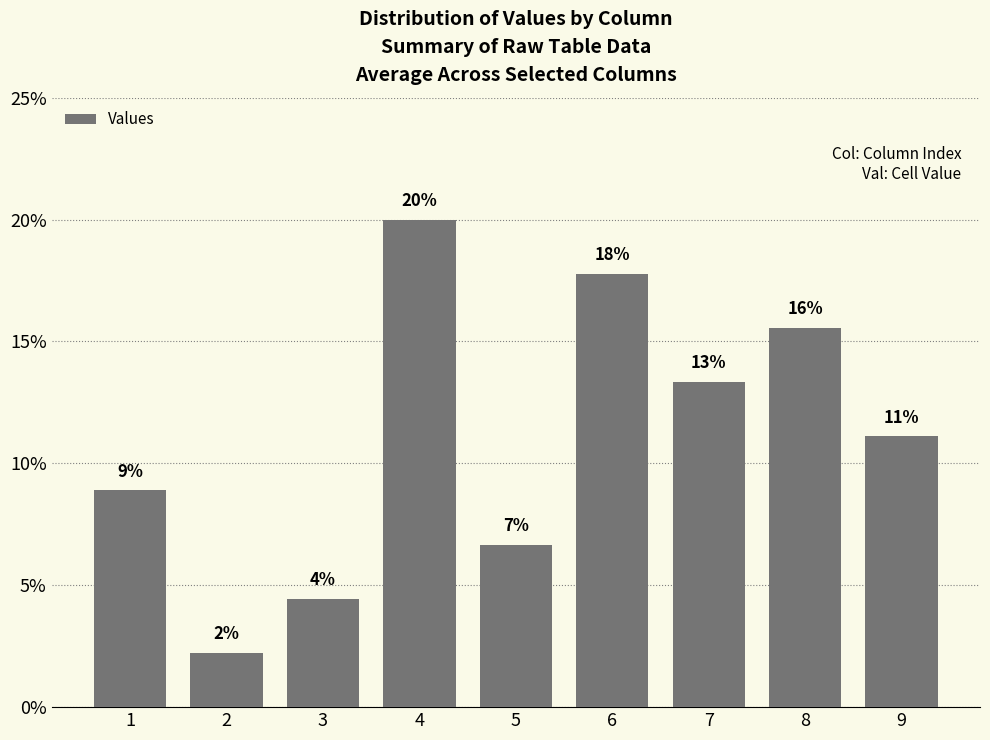

Reading left to right, extract all data points from this chart.

8.9	2.2	4.4	20.0	6.7	17.8	13.3	15.6	11.1